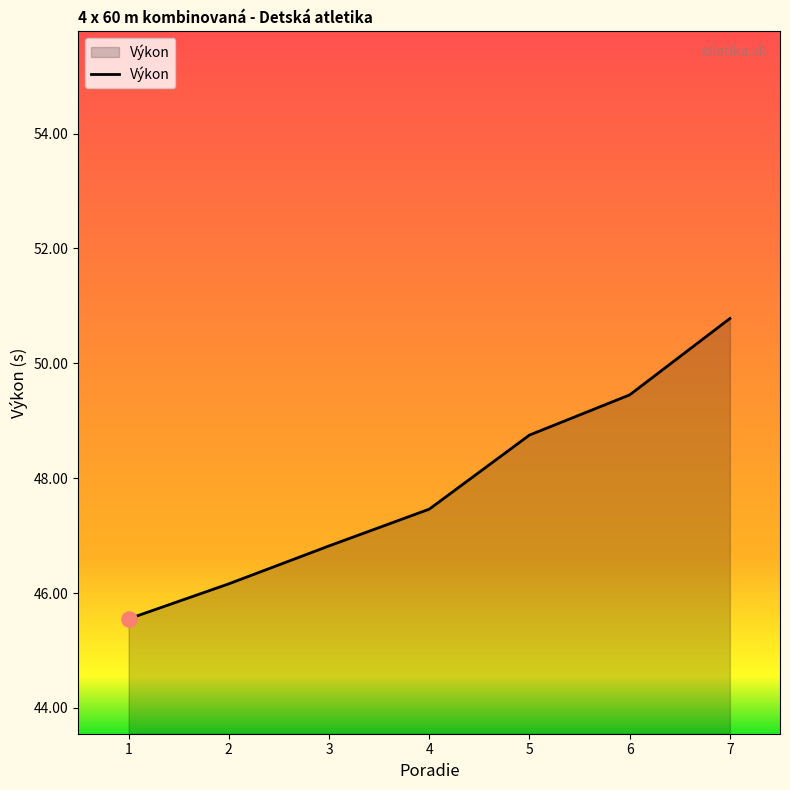

Which has a higher value, 4 or 5?

5